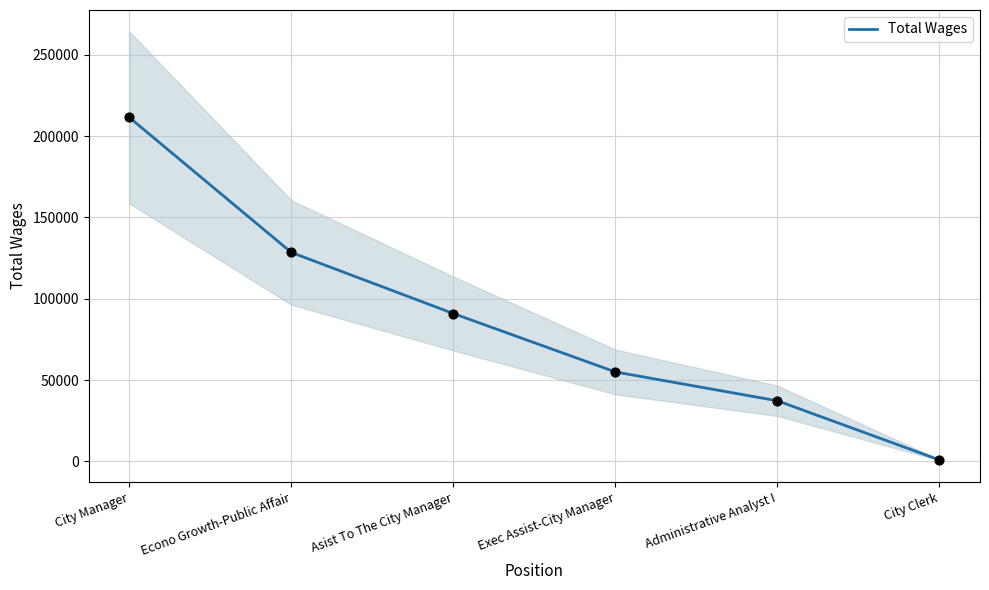

Which has a higher value, Econo Growth-Public Affair or Administrative Analyst I?

Econo Growth-Public Affair